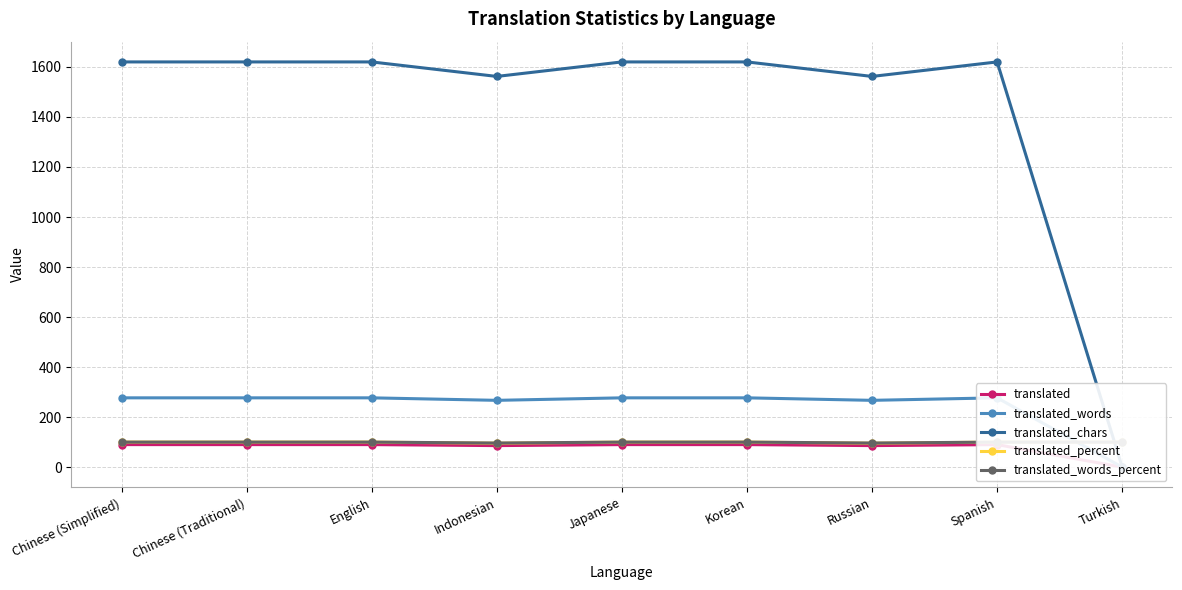

What is the sum of the translated_percent values at Chinese (Traditional) and Turkish?

200.0